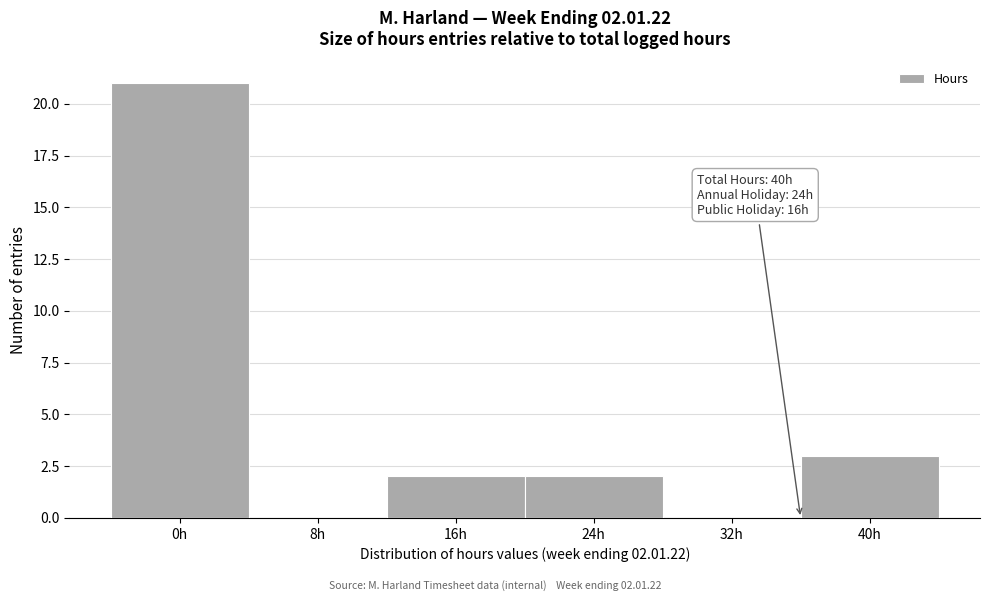

Reading left to right, what are all the values shown in this chart?

0h=21	8h=0	16h=2	24h=2	32h=0	40h=3